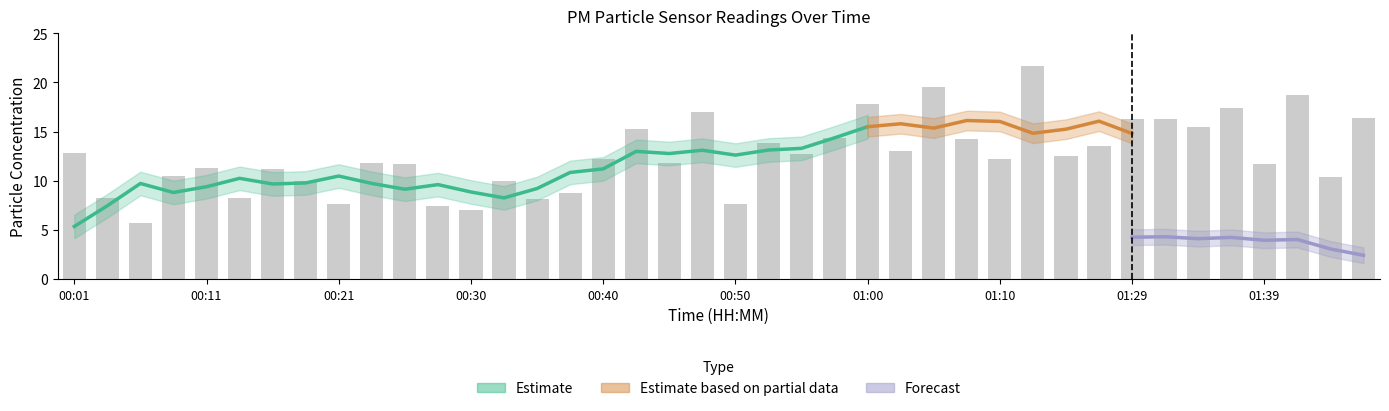

What position from the right is 00:21?

32